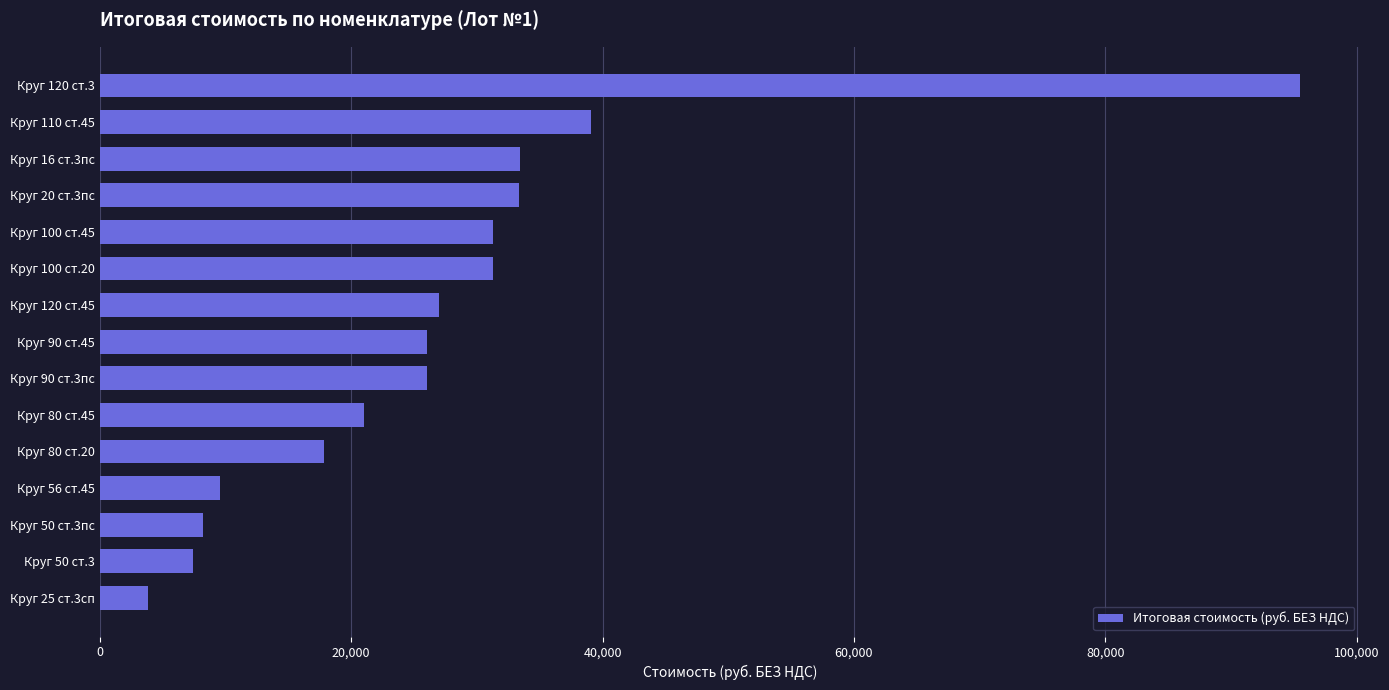

Which has a higher value, Круг 56 ст.45 or Круг 16 ст.3пс?

Круг 16 ст.3пс